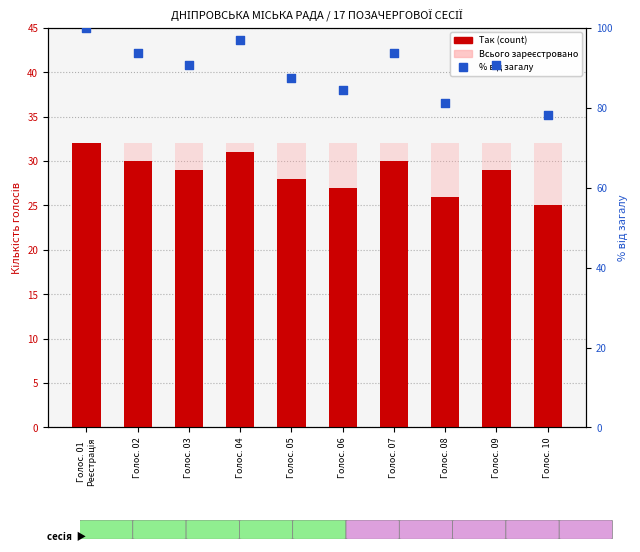

Which series has the largest Y range (max minus min)?

% від загалу